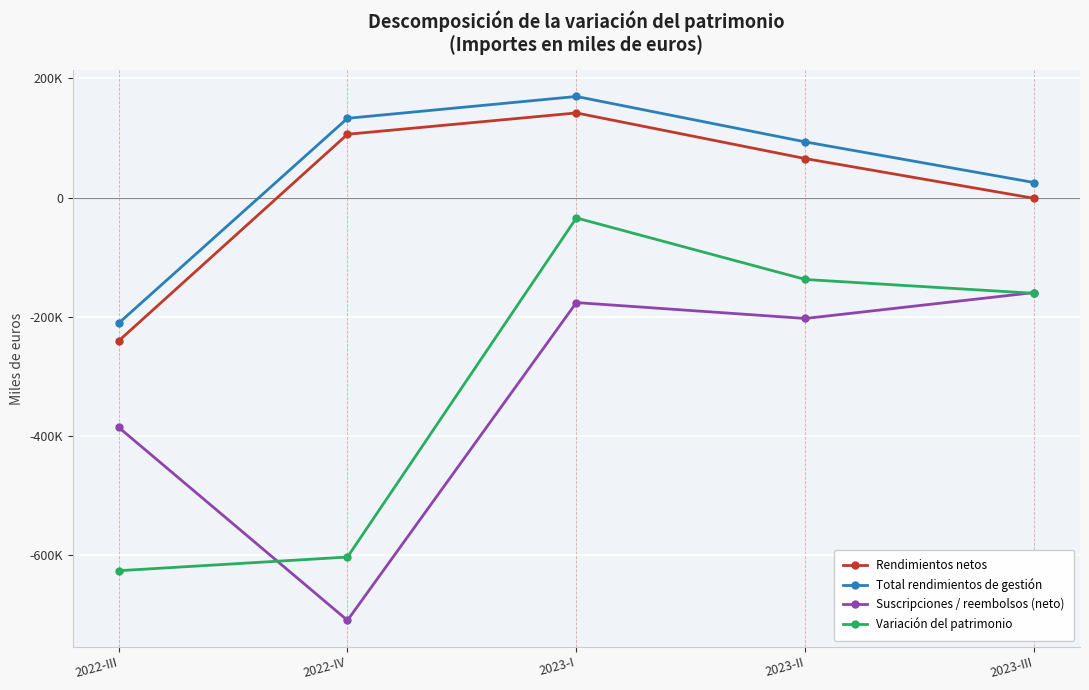

Reading right to left, list all the values displayed in this chart.

Rendimientos netos: 2023-III=-1299	2023-II=65457	2023-I=142005	2022-IV=106214	2022-III=-240709
Total rendimientos de gestión: 2023-III=25185	2023-II=93418	2023-I=169649	2022-IV=132999	2022-III=-210983
Suscripciones / reembolsos (neto): 2023-III=-159374	2023-II=-202896	2023-I=-176194	2022-IV=-709430	2022-III=-385459
Variación del patrimonio: 2023-III=-160673	2023-II=-137440	2023-I=-34189	2022-IV=-603216	2022-III=-626168